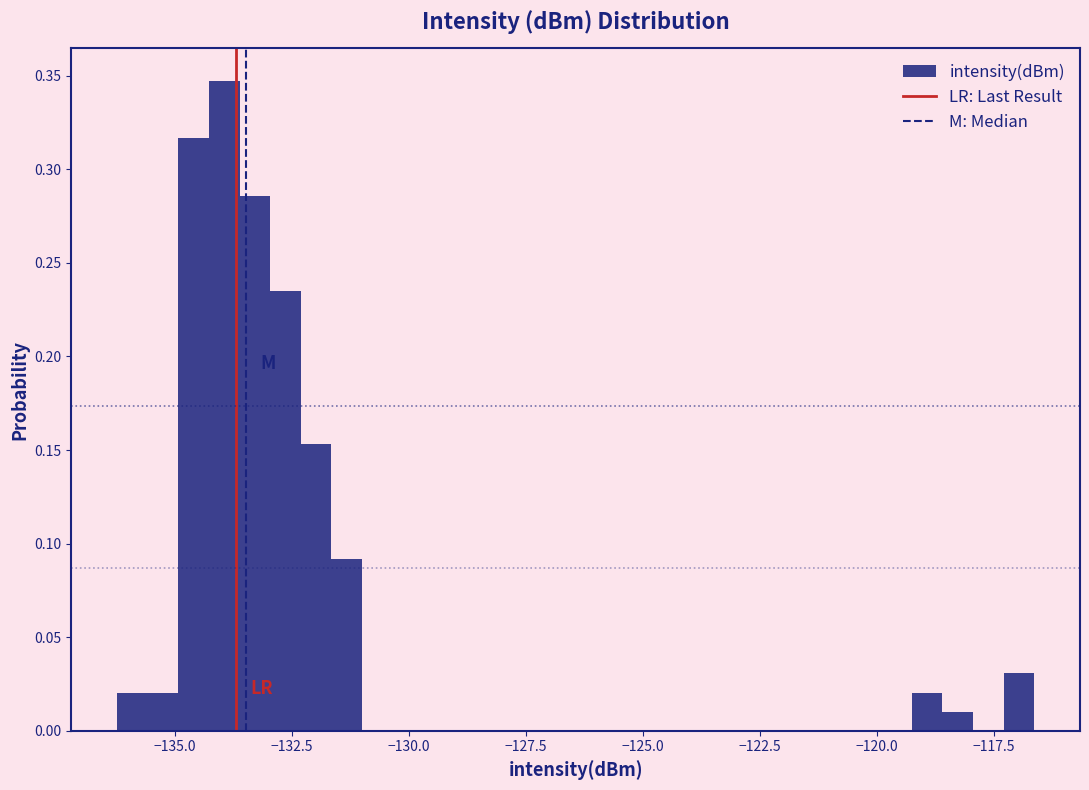

Around what value on the x-axis is the tallest bar? Give the approximate position of its centre, as read against the axis.

-134.0